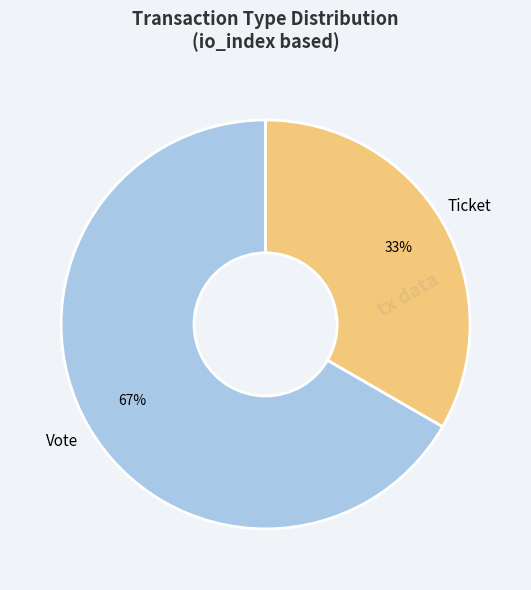

To the nearest percent, what is the average slice percentage?

50%